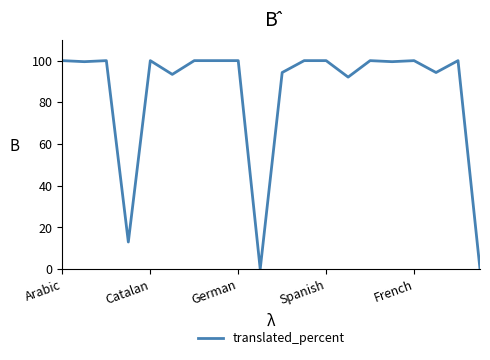

What is the difference between the maximum and minimum values?

100.0